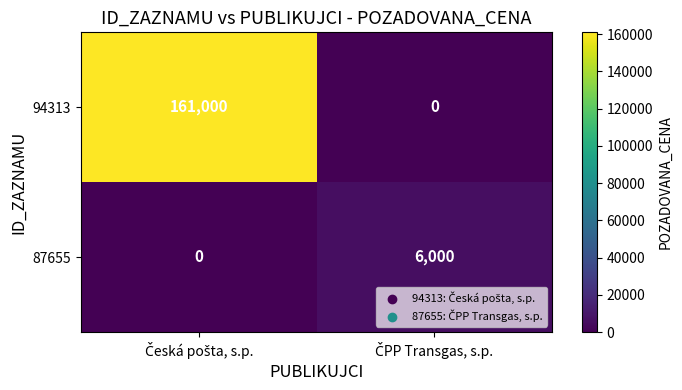

Rank the series by their average value, from lowest to highest.

87655, 94313